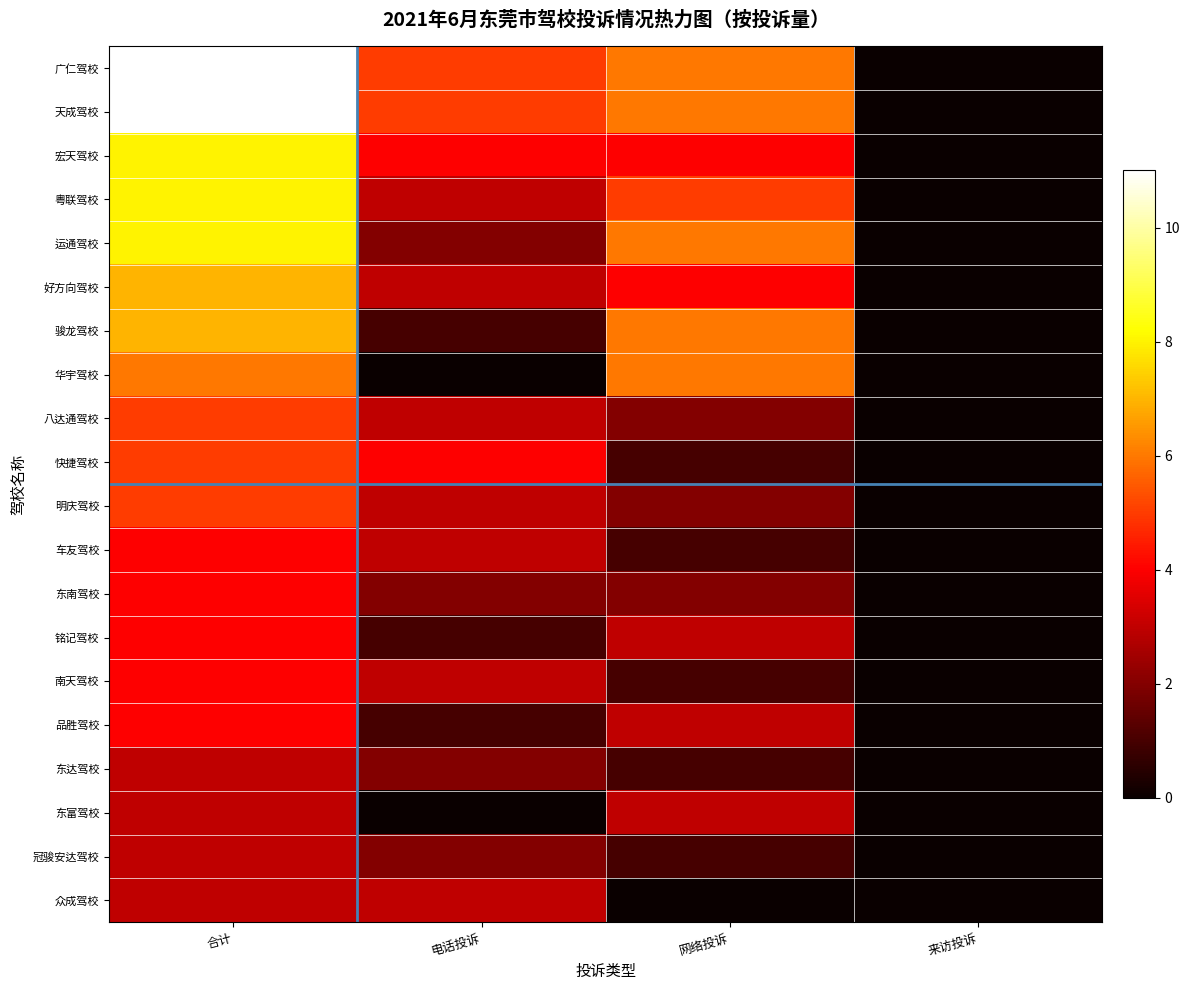

Count the number of categories in the chart.

4